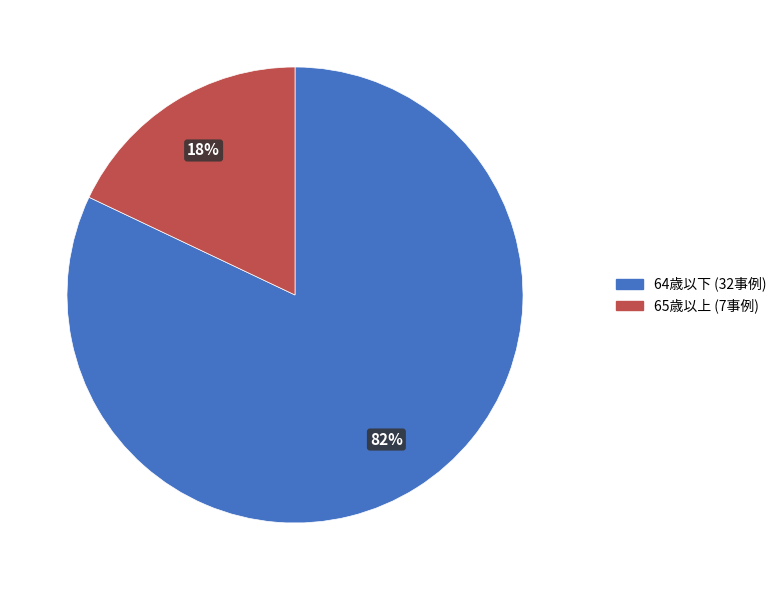

Is the sum of 65歳以上 (7事例) and 64歳以下 (32事例) greater than half?

Yes